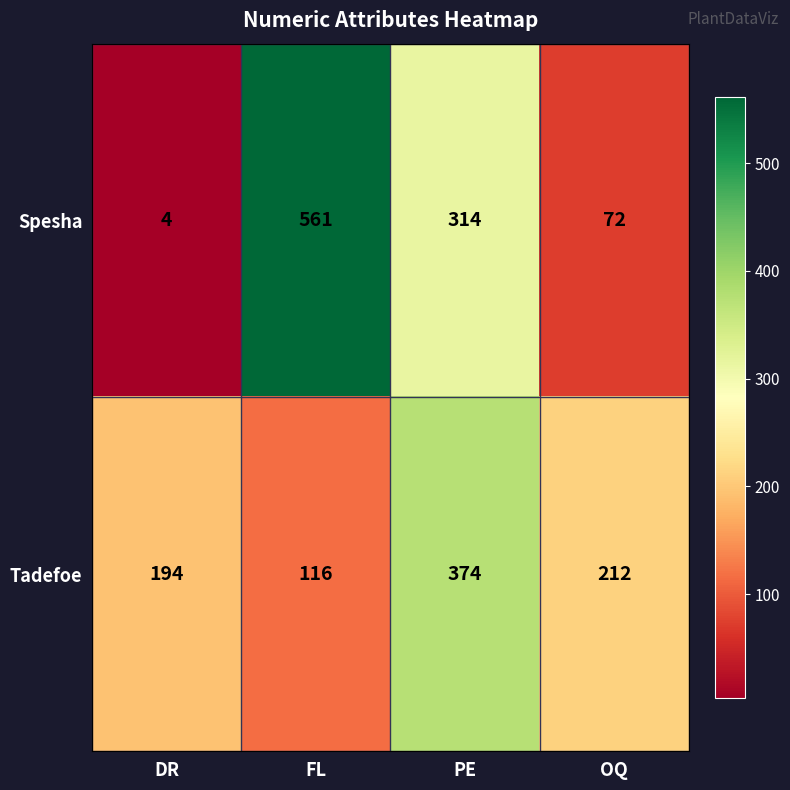

True or false: Tadefoe has a value of 147 at OQ.

False